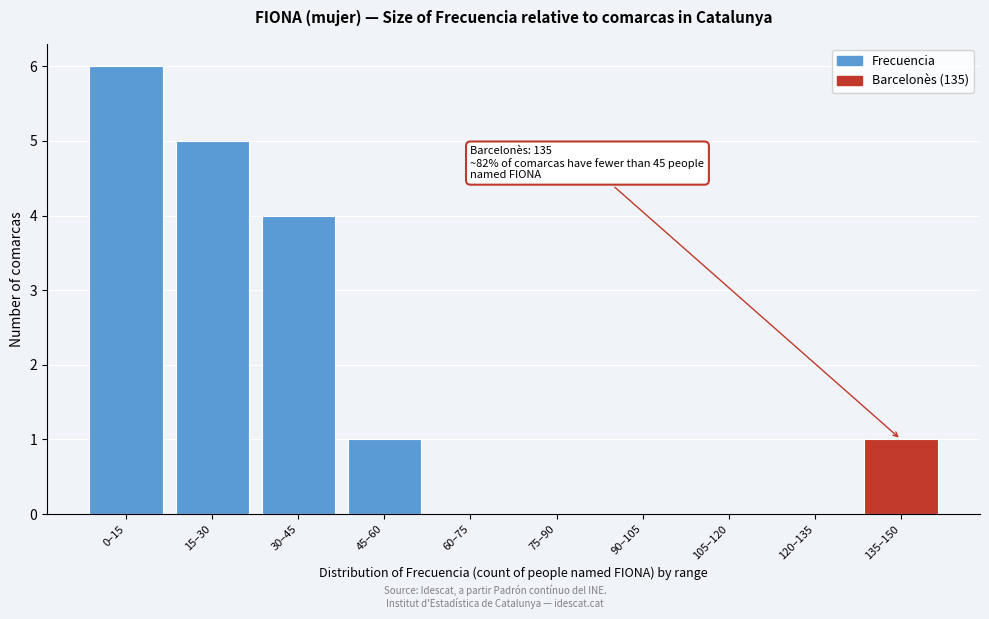

Reading left to right, transcribe all the data shown in this chart.

0–15=6	15–30=5	30–45=4	45–60=1	60–75=0	75–90=0	90–105=0	105–120=0	120–135=0	135–150=1